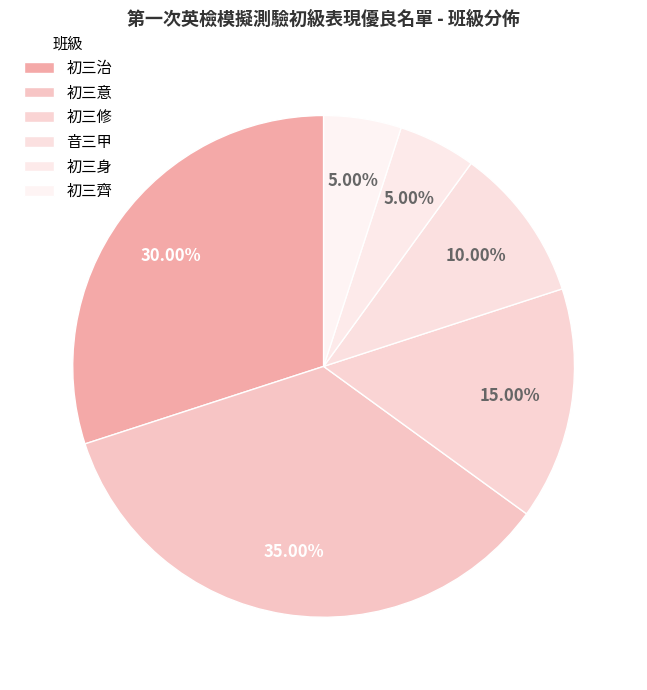

Count the number of slices in the pie.

6